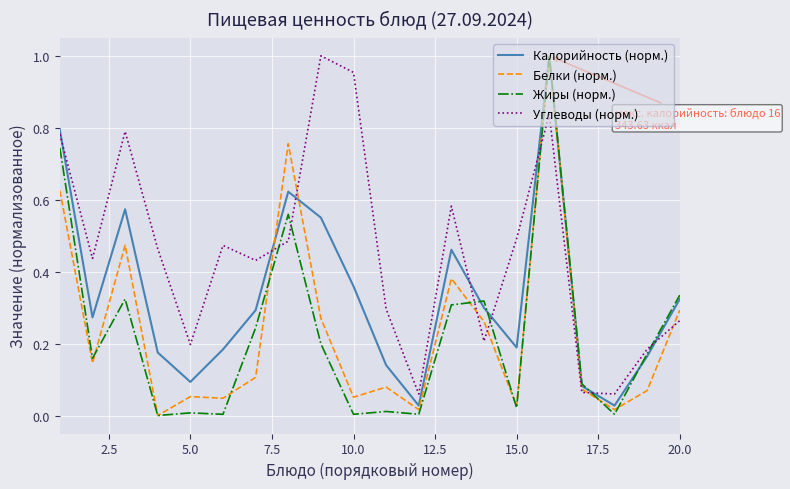

After their last crossing, which series has the higher values: Белки (норм.) or Углеводы (норм.)?

Белки (норм.)